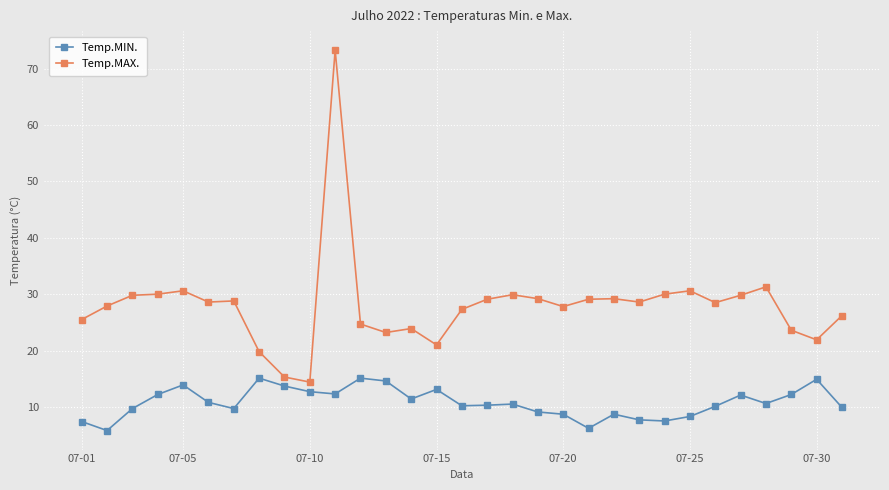

What is the value of the Temp.MIN. point at the 25th from the left?

8.3